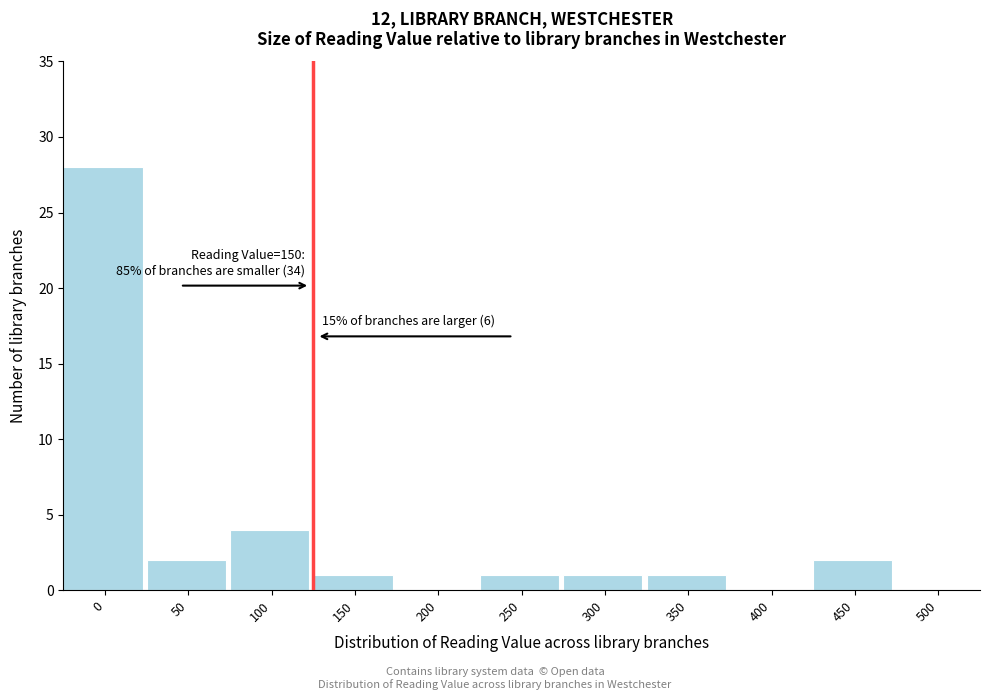

Reading left to right, what are all the values shown in this chart?

0=28	50=2	100=4	150=1	200=0	250=1	300=1	350=1	400=0	450=2	500=0